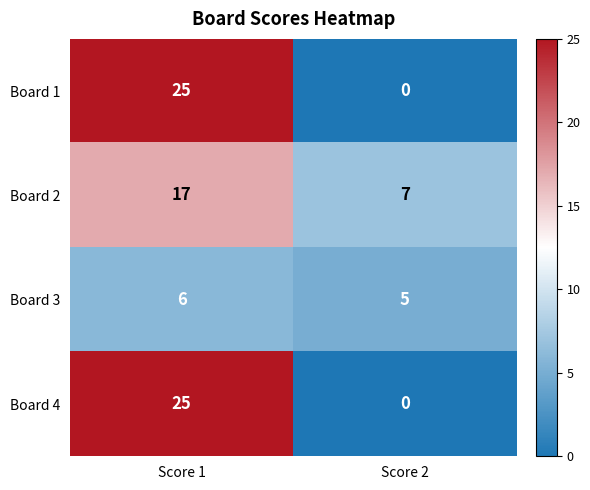

The Board 4 series shows 36 at Score 1. True or false?

False